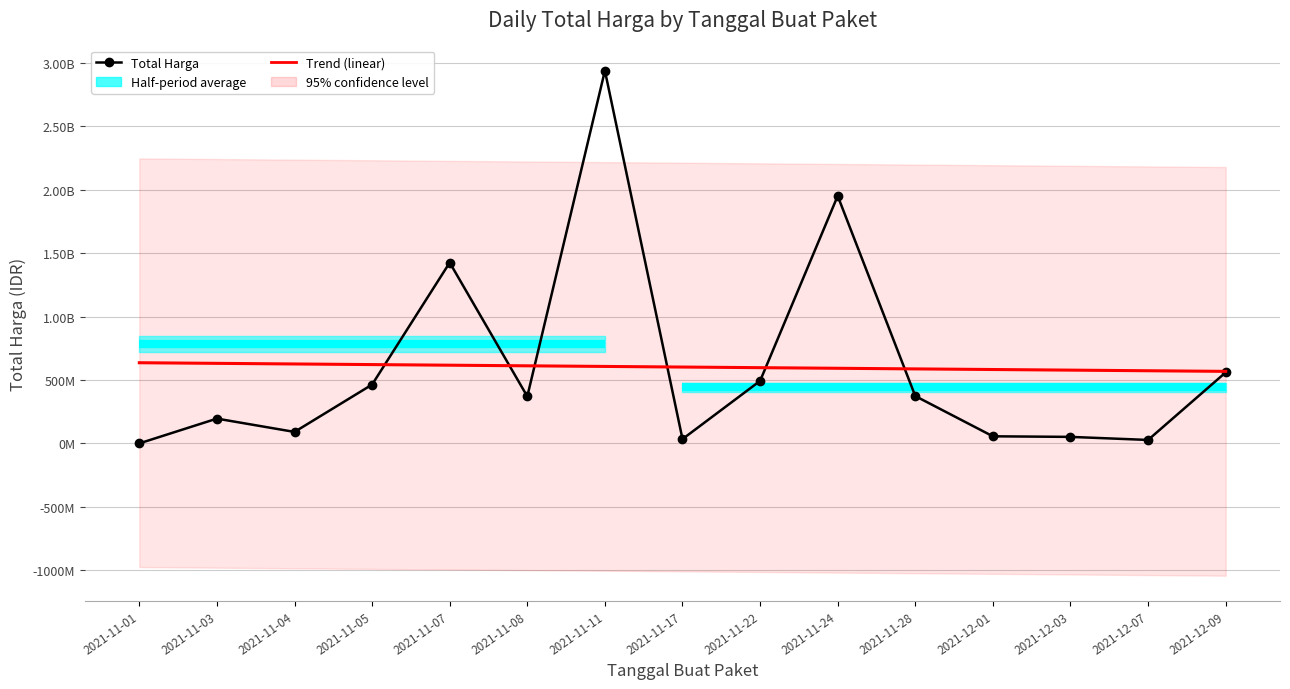

At how many categories does at least one series exceed 1582782144?

2